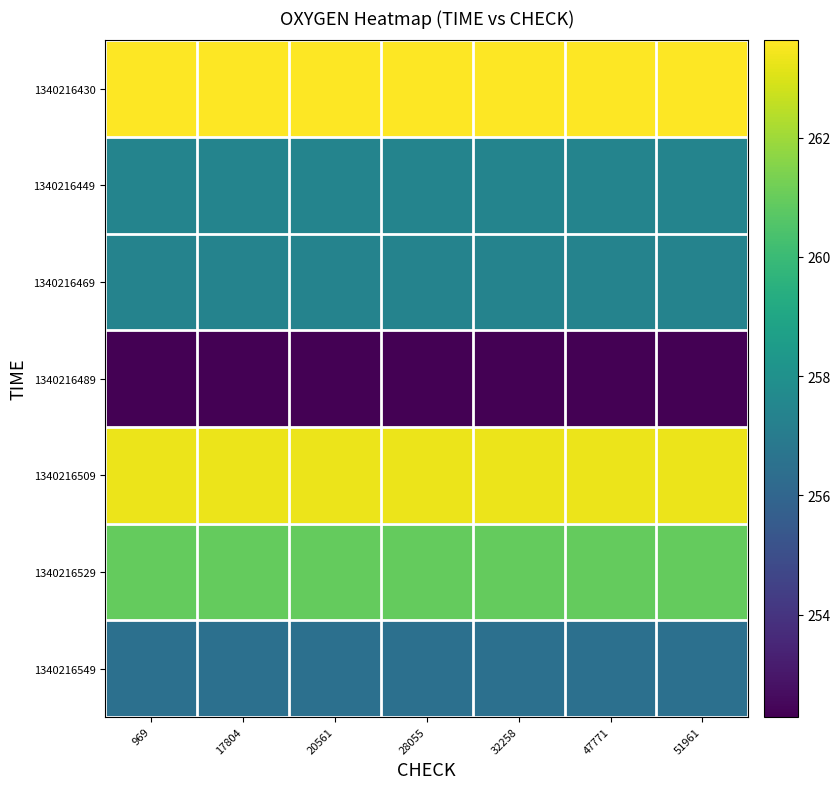

What is the smallest value displayed?

252.3